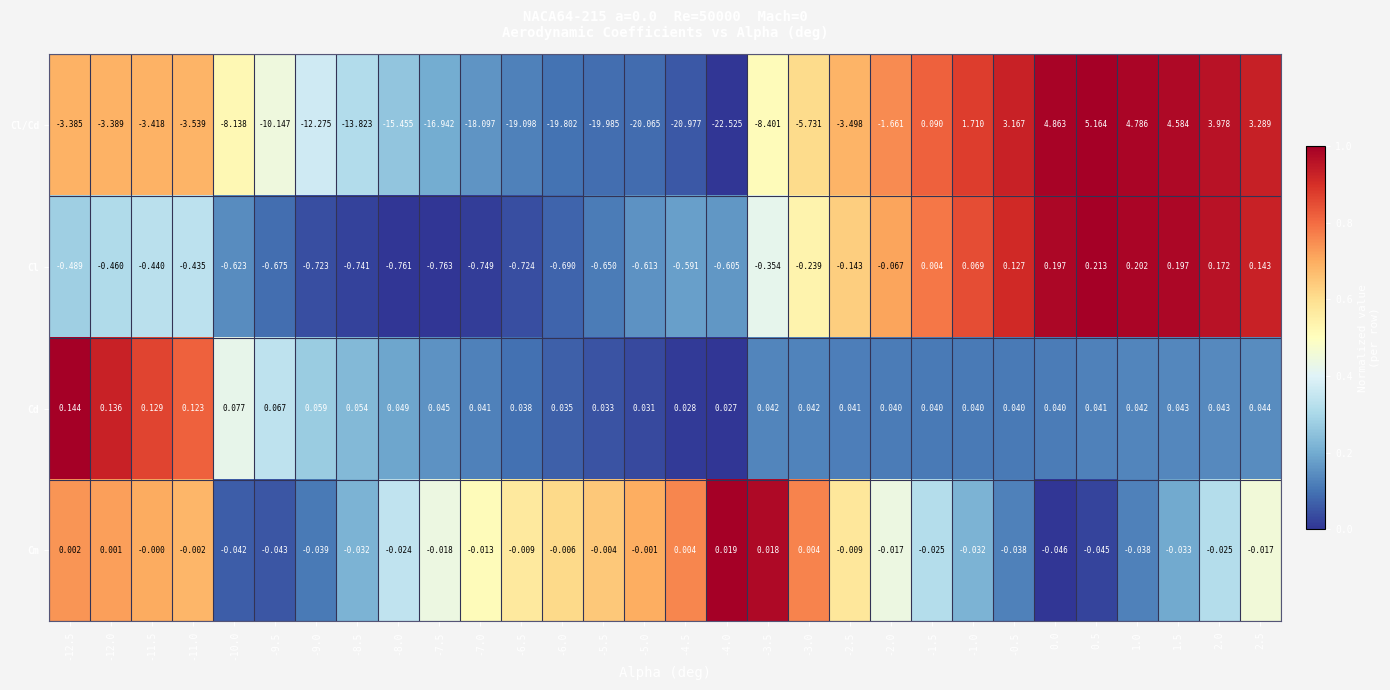

At -8.5, list the series in order from smallest to largest.

Cl/Cd, Cl, Cm, Cd